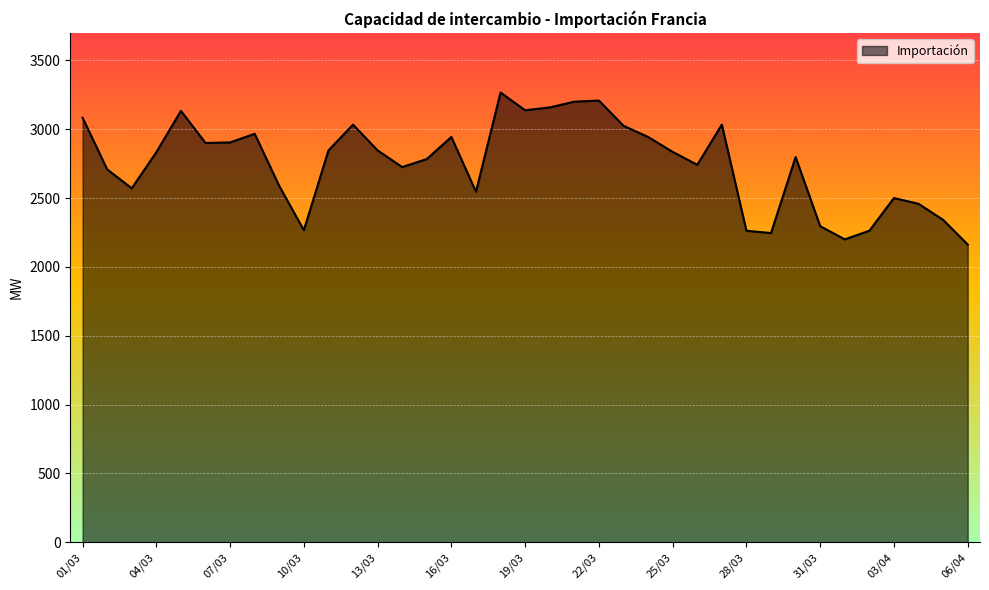

What is the sum of all values?

101754.0